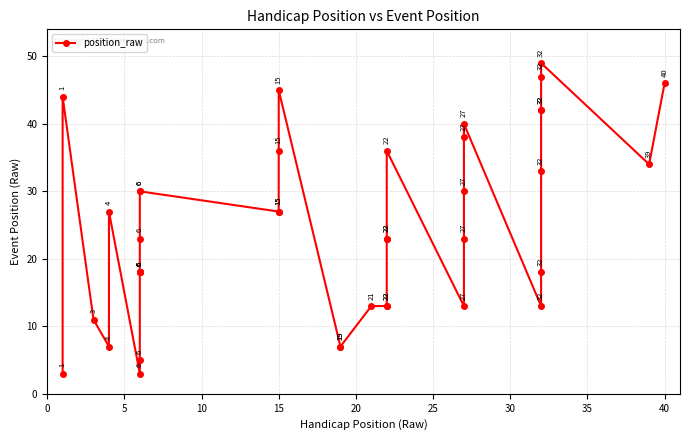

True or false: the data shows 77 at 15.

False